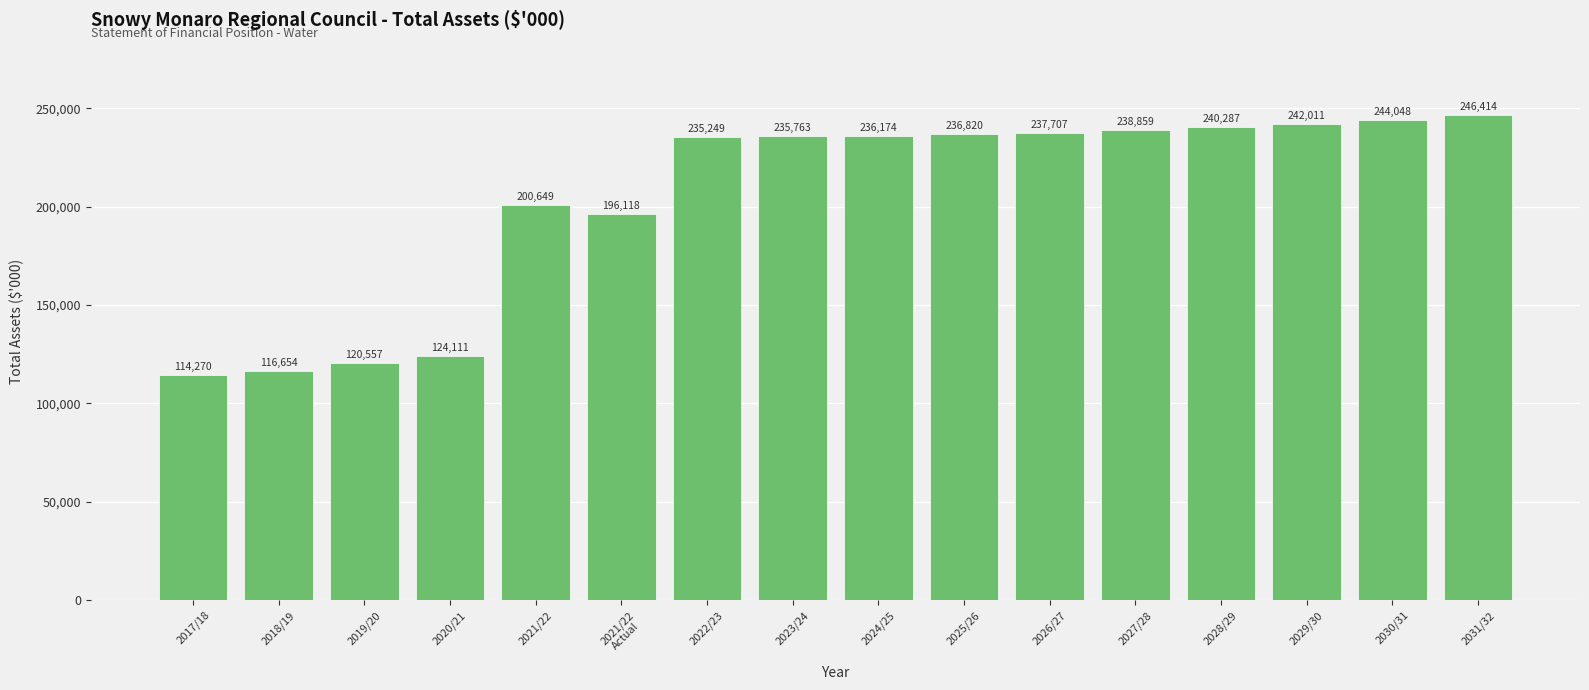

What is the average value?

204106.0